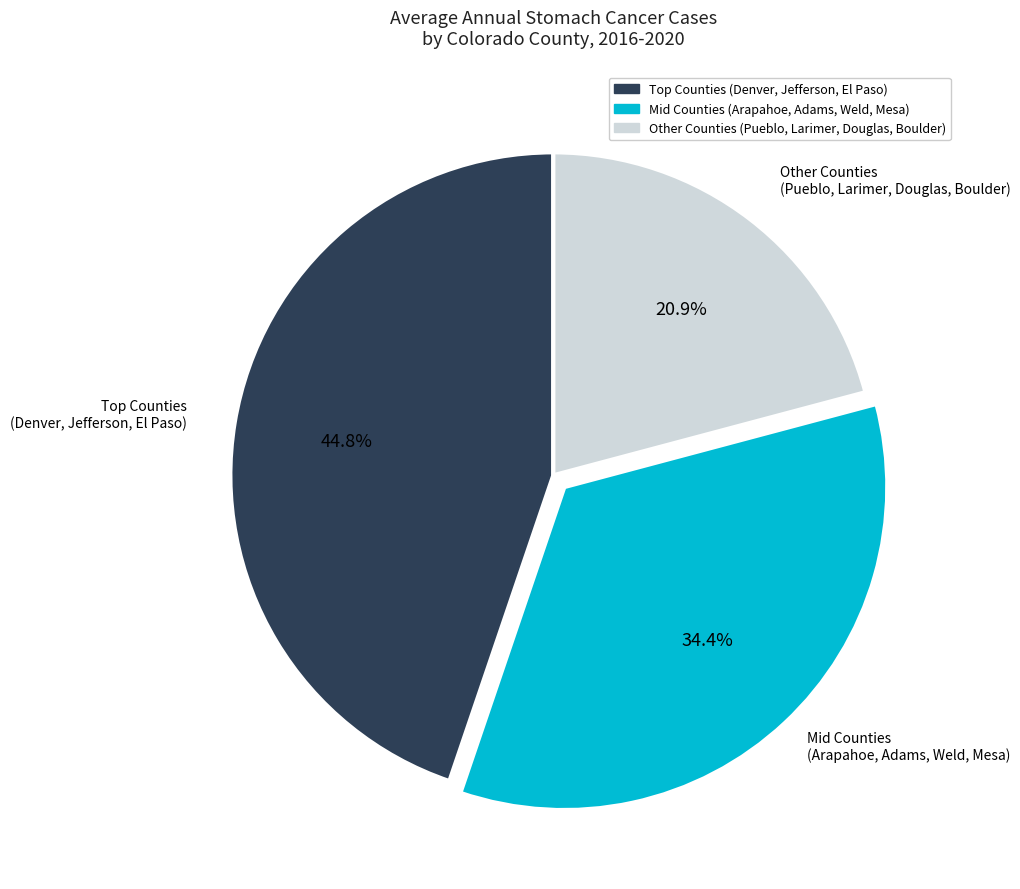

To the nearest percent, what is the average slice percentage?

33%